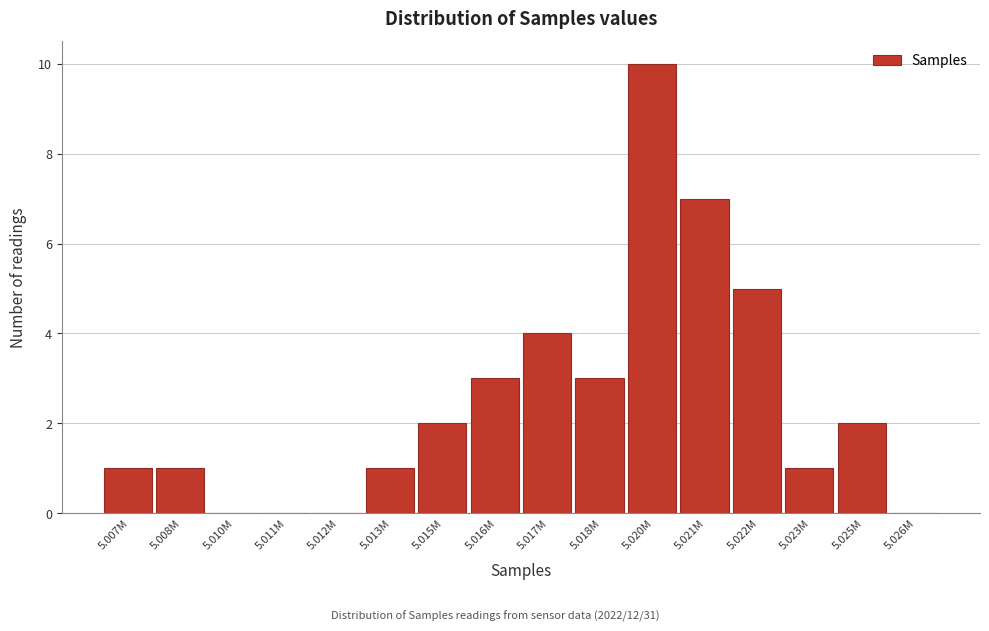

Reading left to right, extract all data points from this chart.

5.007M=1	5.008M=1	5.010M=0	5.011M=0	5.012M=0	5.013M=1	5.015M=2	5.016M=3	5.017M=4	5.018M=3	5.020M=10	5.021M=7	5.022M=5	5.023M=1	5.025M=2	5.026M=0